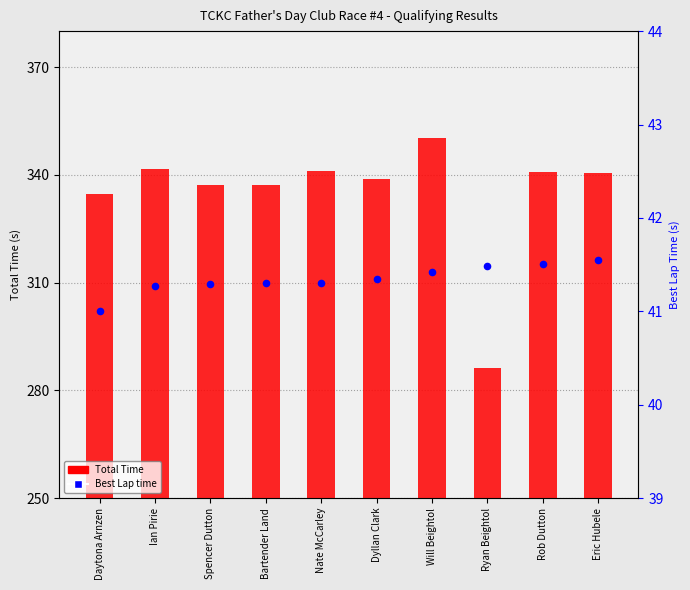

Which series contains the highest Y value?

Total Time